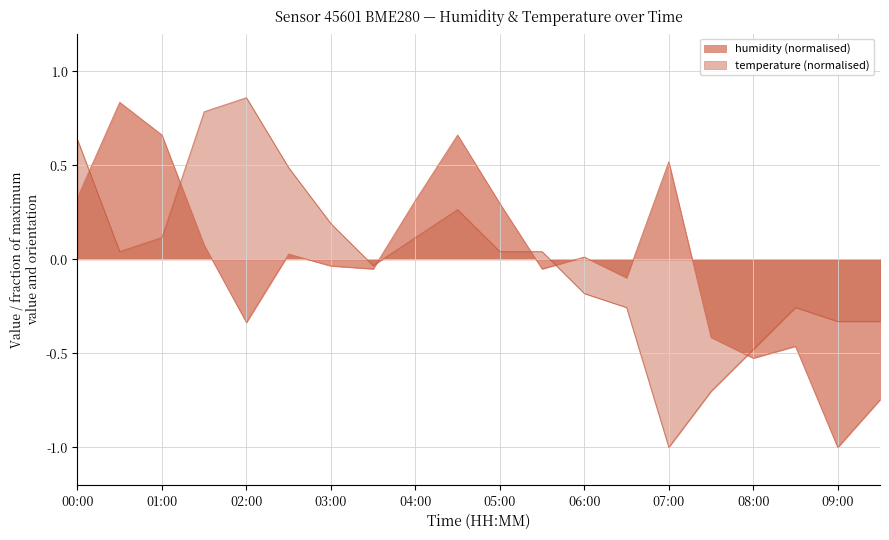

Reading left to right, what are all the values shown in this chart?

humidity: 0.3	0.8	0.7	0.1	-0.3	0.0	-0.0	-0.1	0.3	0.7	0.3	-0.1	0.0	-0.1	0.5	-0.4	-0.5	-0.5	-1.0	-0.7
temperature: 0.6	0.0	0.1	0.8	0.9	0.5	0.2	-0.0	0.1	0.3	0.0	0.0	-0.2	-0.3	-1.0	-0.7	-0.5	-0.3	-0.3	-0.3